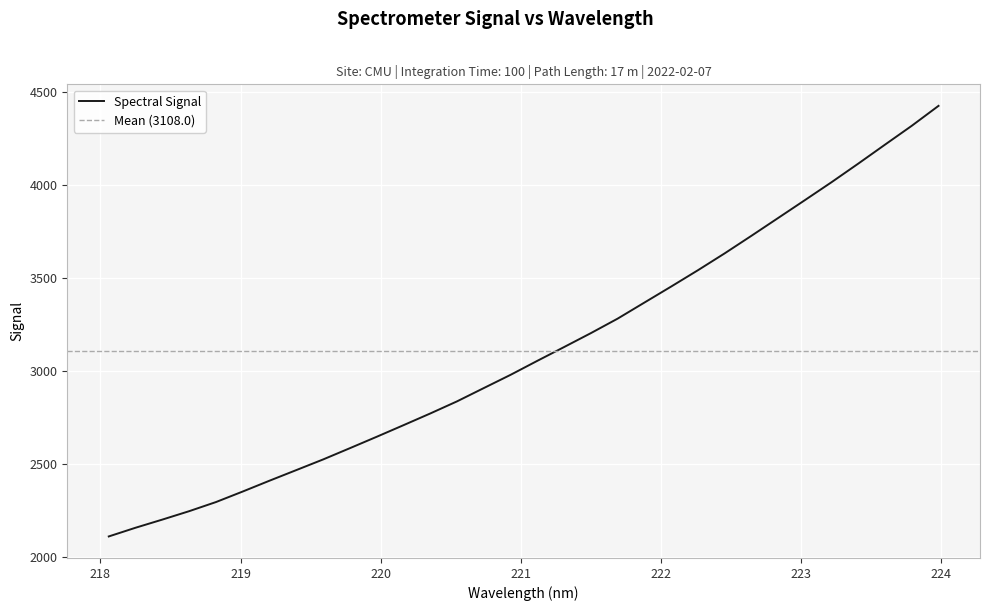

At which category does the chart reach its minimum across all series?

218.0596